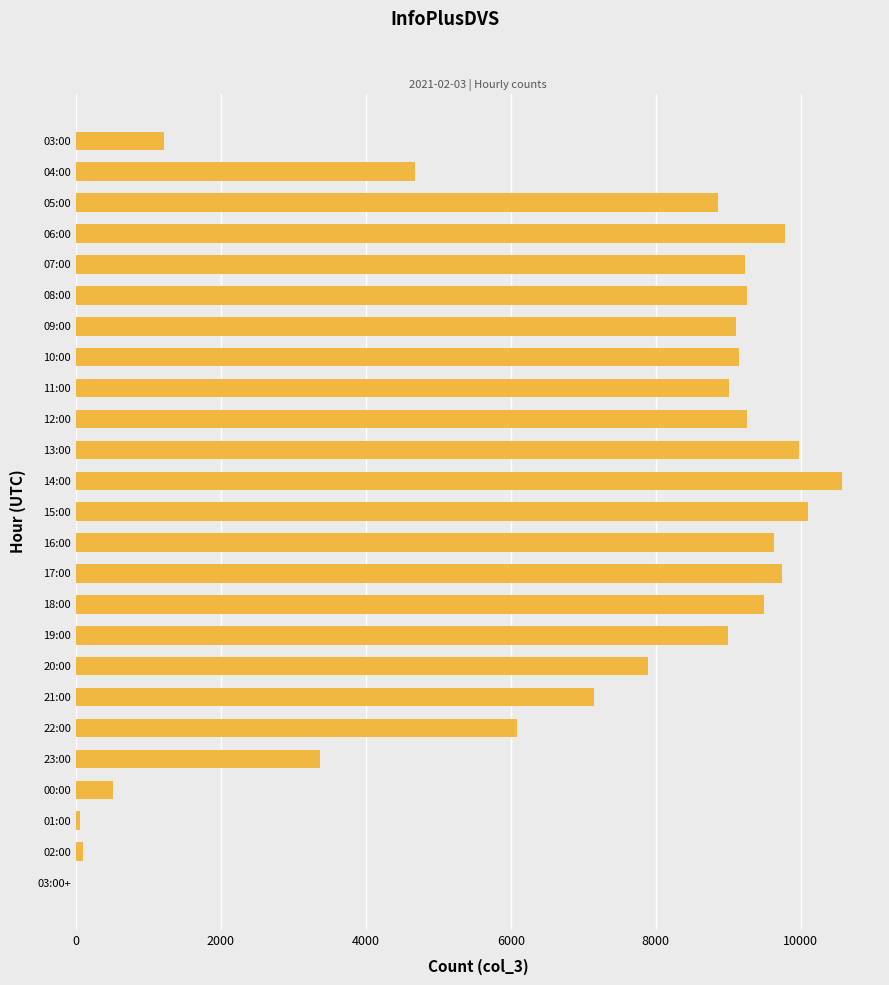

True or false: the data shows 52 at 01:00.

True